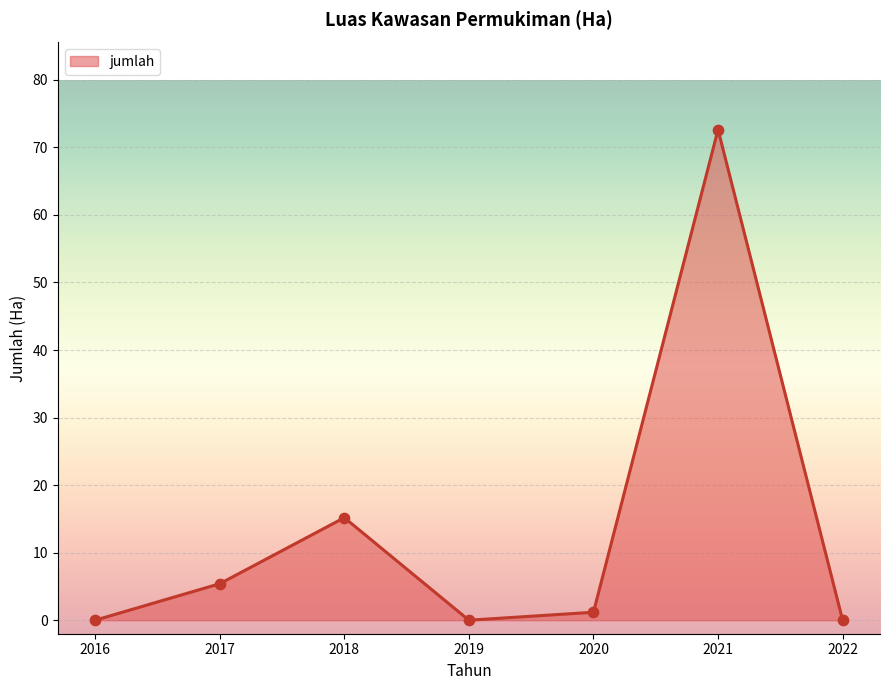

Between 2018 and 2016, which is larger?

2018